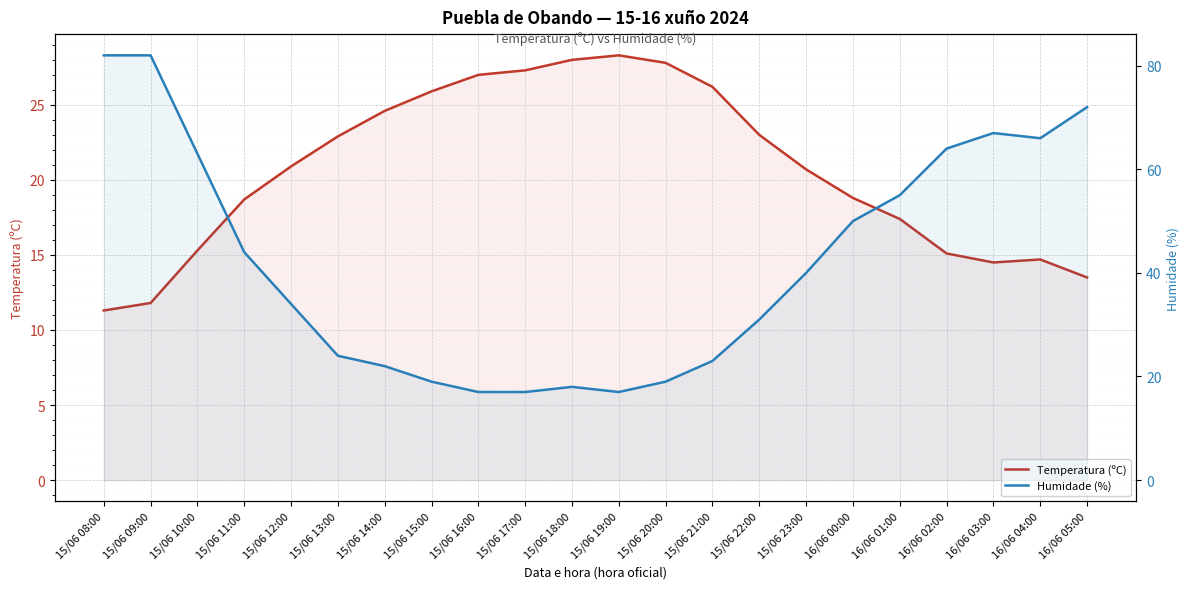

Where is the first local minimum for Humidade (%)?

15/06 19:00